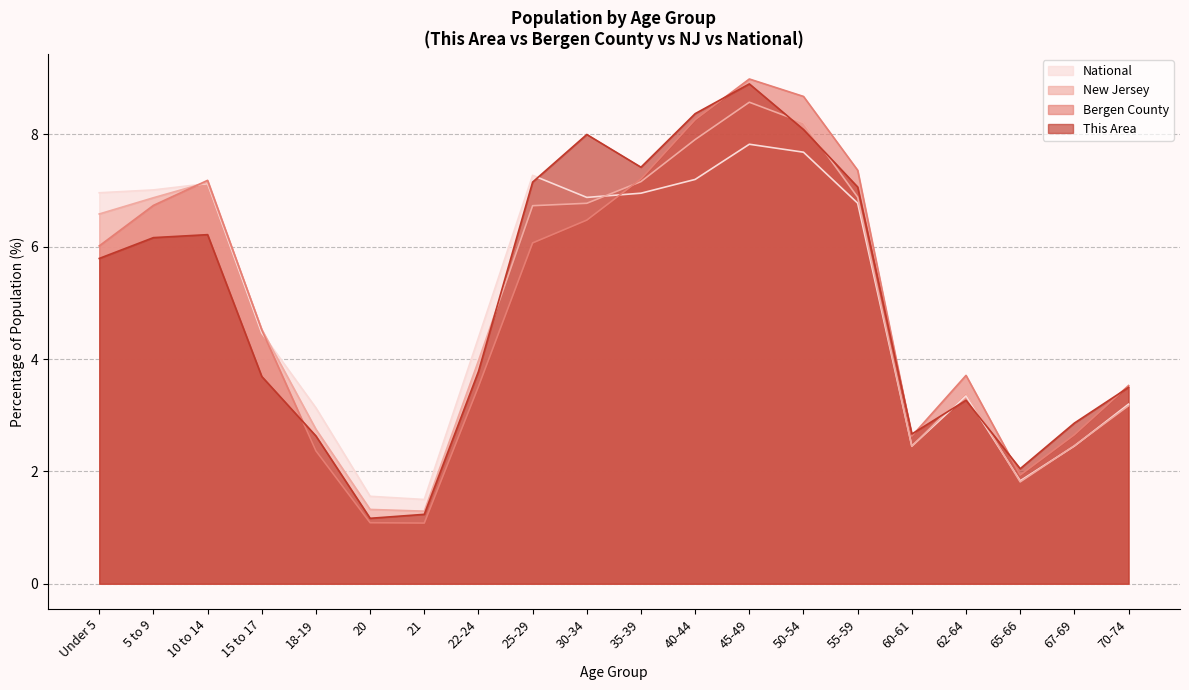

Reading right to left, list all the values displayed in this chart.

This Area: 70-74=3.5	67-69=2.9	65-66=2.0	62-64=3.3	60-61=2.7	55-59=7.1	50-54=8.1	45-49=8.9	40-44=8.4	35-39=7.4	30-34=8.0	25-29=7.2	22-24=3.8	21=1.2	20=1.2	18-19=2.6	15 to 17=3.7	10 to 14=6.2	5 to 9=6.2	Under 5=5.8
Bergen County: 70-74=3.5	67-69=2.7	65-66=1.9	62-64=3.7	60-61=2.6	55-59=7.4	50-54=8.7	45-49=9.0	40-44=8.3	35-39=7.2	30-34=6.5	25-29=6.1	22-24=3.5	21=1.1	20=1.1	18-19=2.4	15 to 17=4.5	10 to 14=7.2	5 to 9=6.7	Under 5=6.0
New Jersey: 70-74=3.2	67-69=2.5	65-66=1.8	62-64=3.4	60-61=2.4	55-59=6.9	50-54=8.2	45-49=8.6	40-44=7.9	35-39=7.2	30-34=6.8	25-29=6.7	22-24=4.0	21=1.3	20=1.3	18-19=2.8	15 to 17=4.5	10 to 14=7.1	5 to 9=6.9	Under 5=6.6
National: 70-74=3.2	67-69=2.5	65-66=1.8	62-64=3.3	60-61=2.5	55-59=6.8	50-54=7.7	45-49=7.8	40-44=7.2	35-39=7.0	30-34=6.9	25-29=7.3	22-24=4.4	21=1.5	20=1.6	18-19=3.1	15 to 17=4.5	10 to 14=7.1	5 to 9=7.0	Under 5=7.0